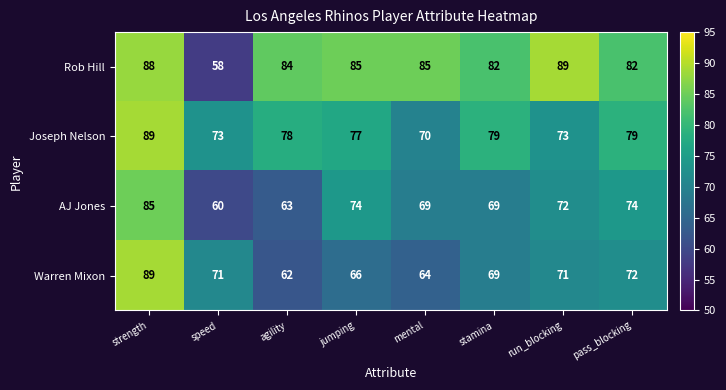

At how many categories does at least one series exceed 88?

2